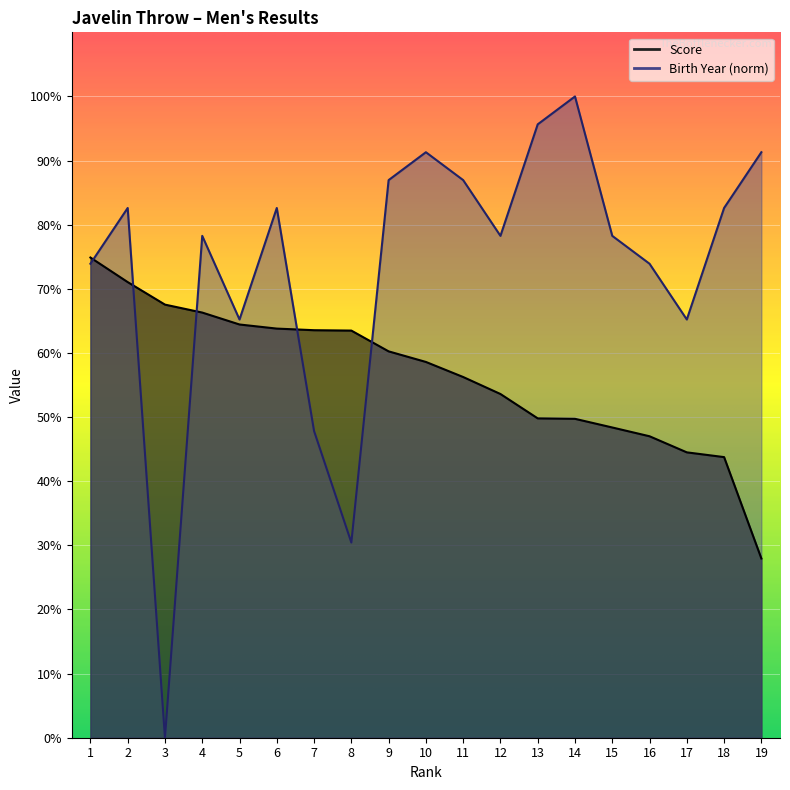

What is the difference between the Score values at 9 and 4?

6.0